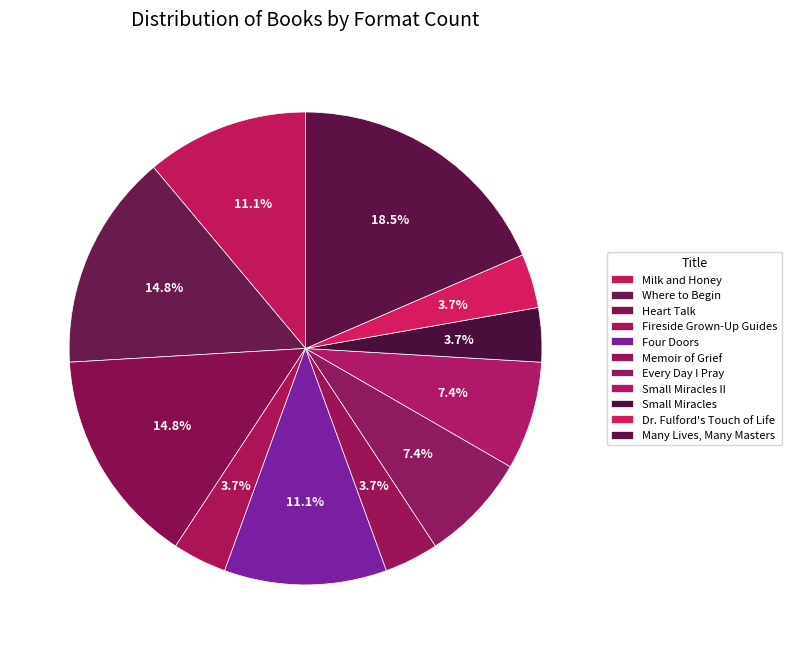

How many segments does this pie chart have?

11